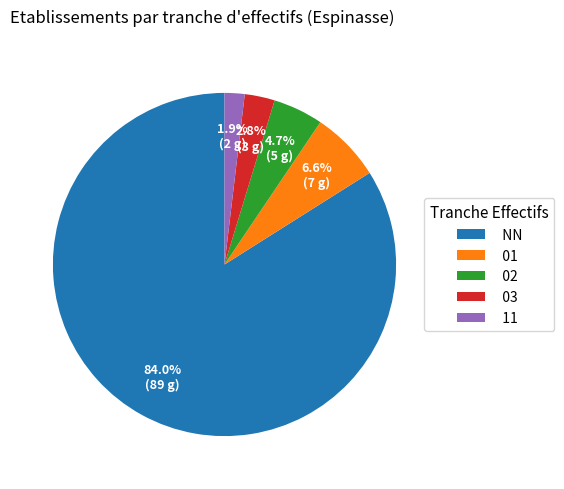

How many slices are in this pie chart?

5